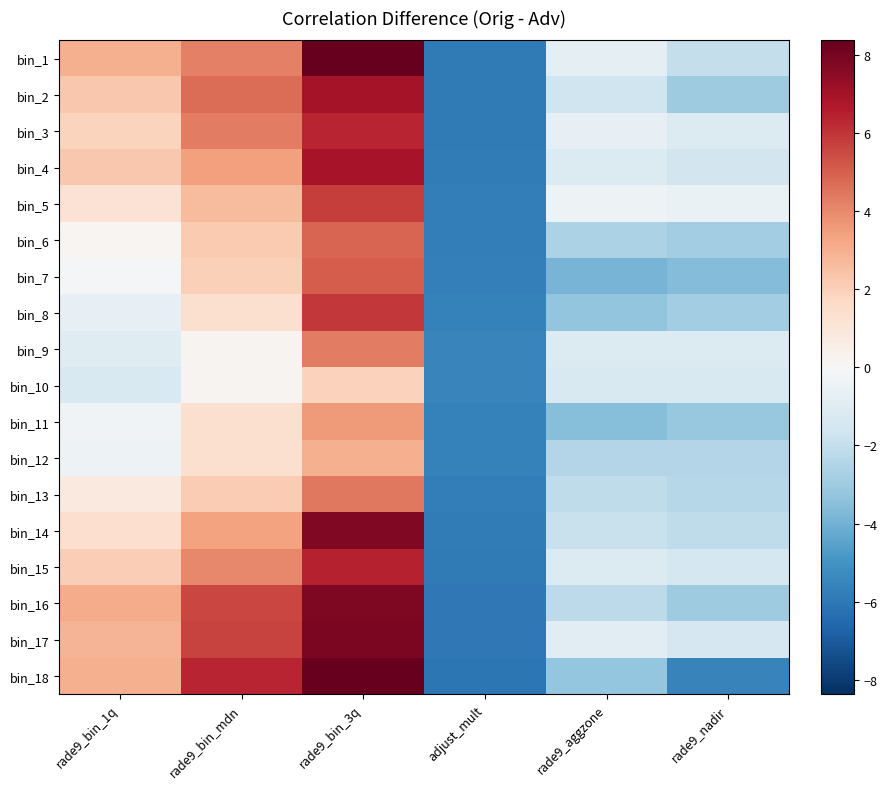

At adjust_mult, list the series in order from largest to smallest.

bin_10, bin_9, bin_8, bin_11, bin_12, bin_7, bin_13, bin_6, bin_5, bin_14, bin_4, bin_15, bin_1, bin_3, bin_2, bin_16, bin_17, bin_18